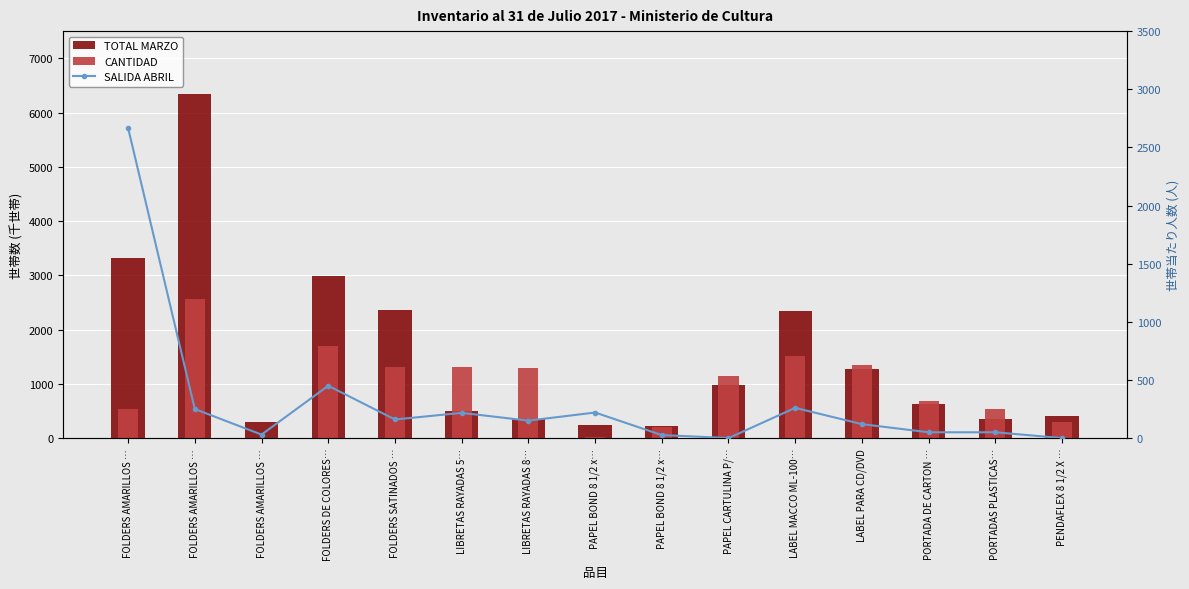

What is the label of the 14th bar from the right?

FOLDERS AMARILLOS …